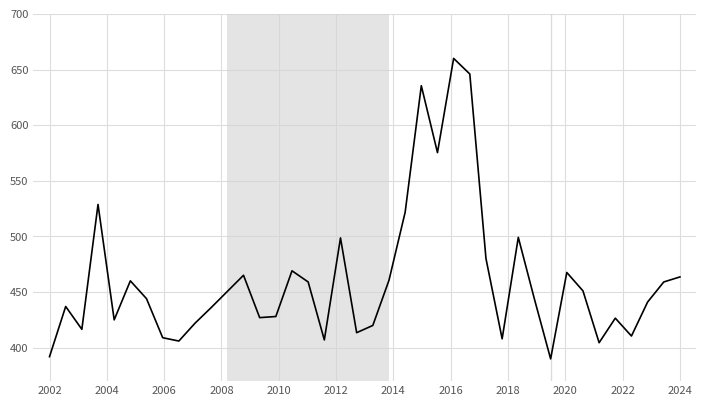

What is the greatest value displayed?

660.0